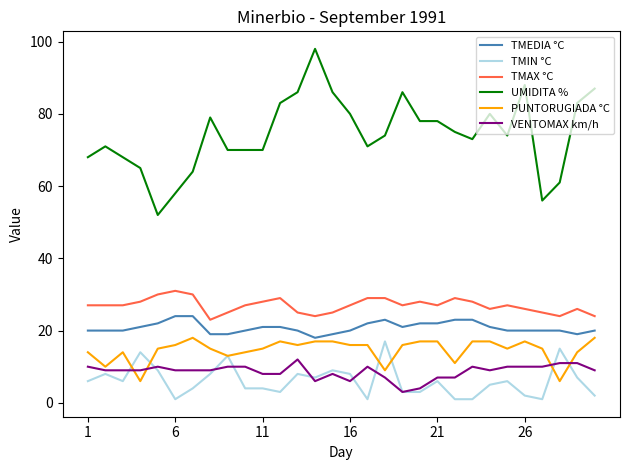

True or false: PUNTORUGIADA °C and TMAX °C intersect in this chart.

False